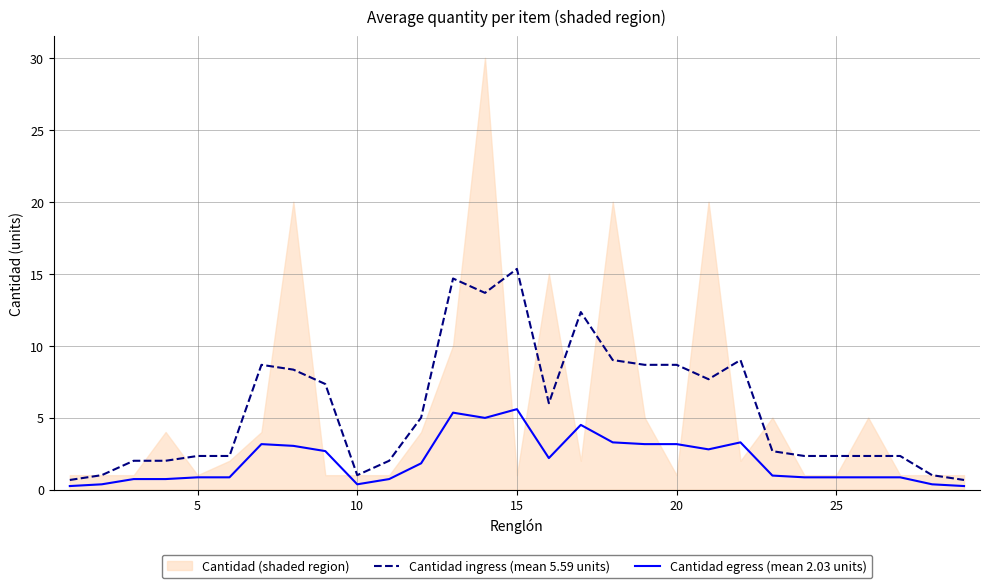

What is the highest value of the Cantidad ingress (mean 5.59 units) series?

15.3